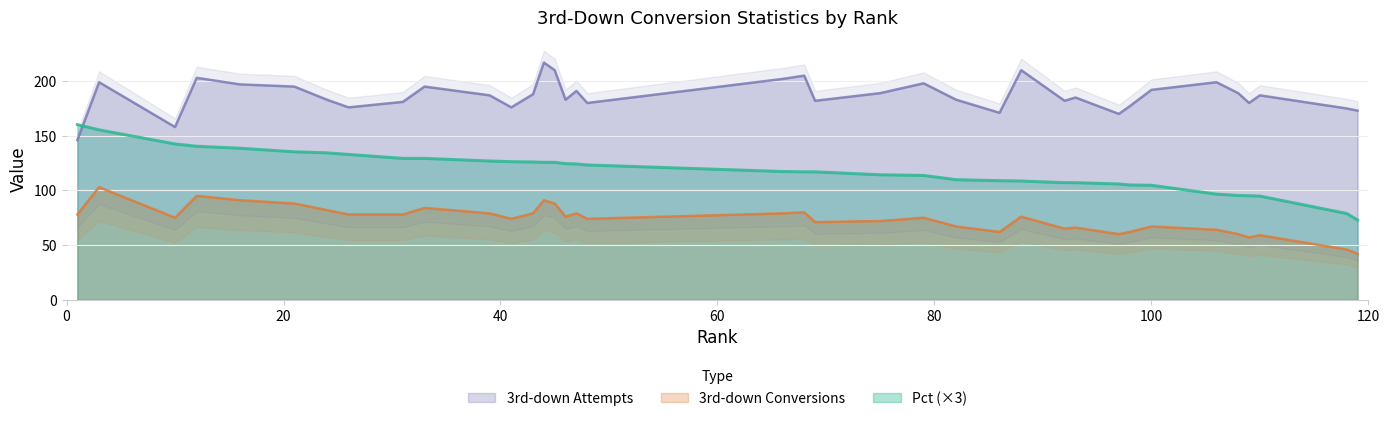

What is the smallest value displayed?

42.0